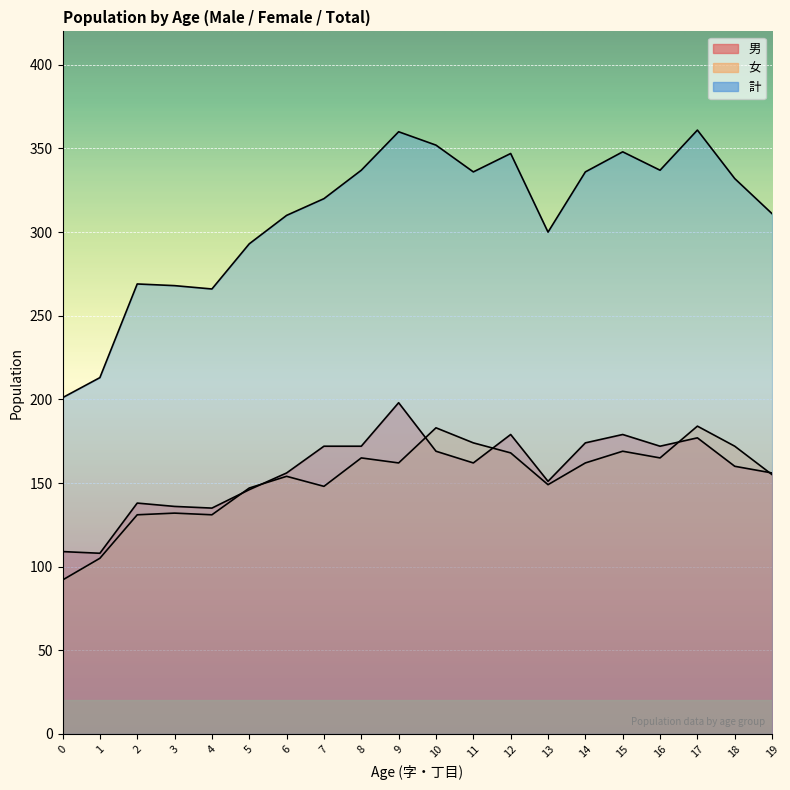

Is it true that 女 equals 165 at 8?

True